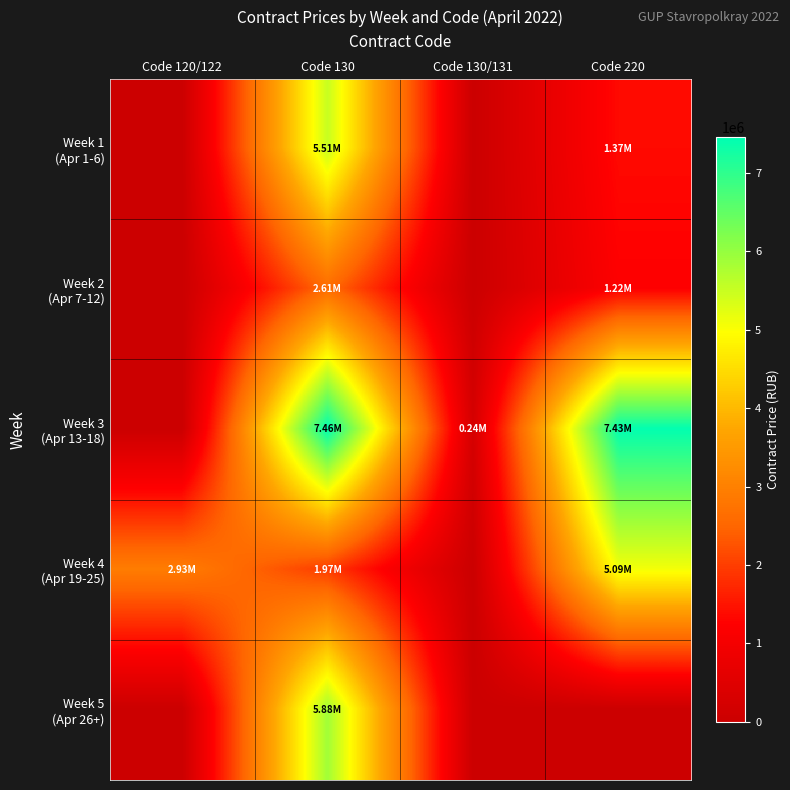

List the series in order of their peak value, lowest first.

Week 2 (Apr 7-12), Week 4 (Apr 19-25), Week 1 (Apr 1-6), Week 5 (Apr 26+), Week 3 (Apr 13-18)